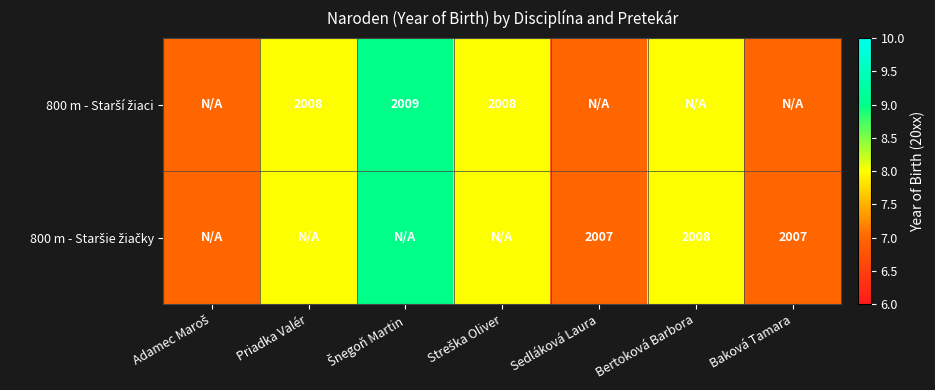

True or false: 800 m - Starší žiaci has a value of 15 at Šnegoň Martin.

False